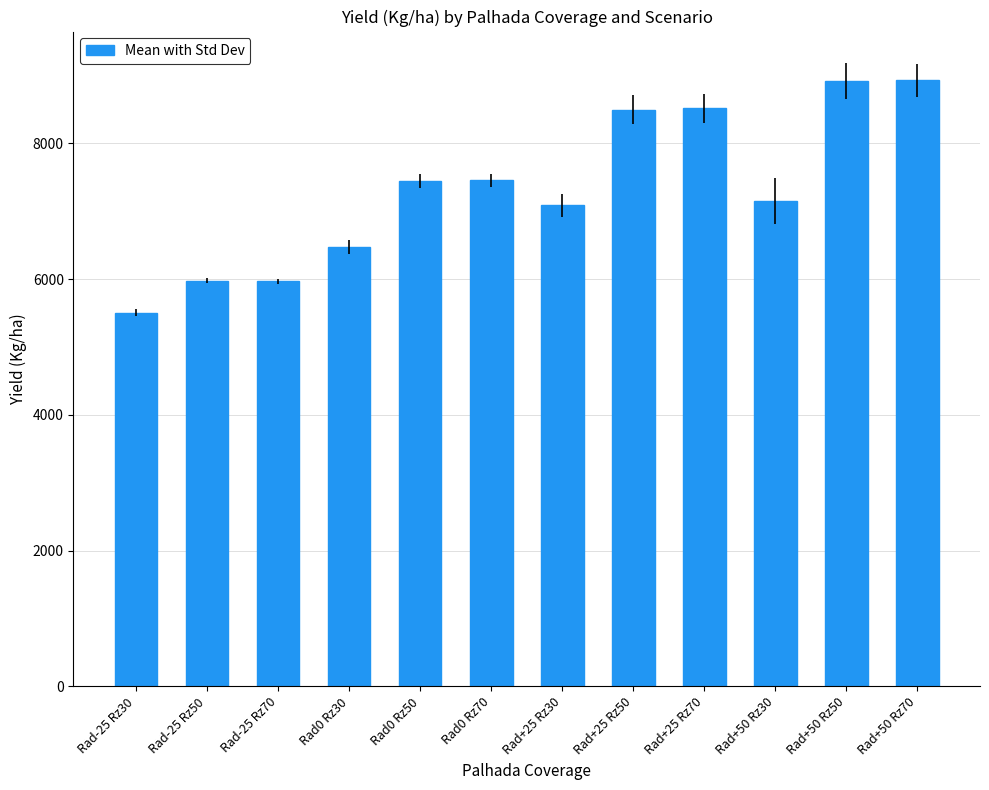

What is the average value?

7326.5